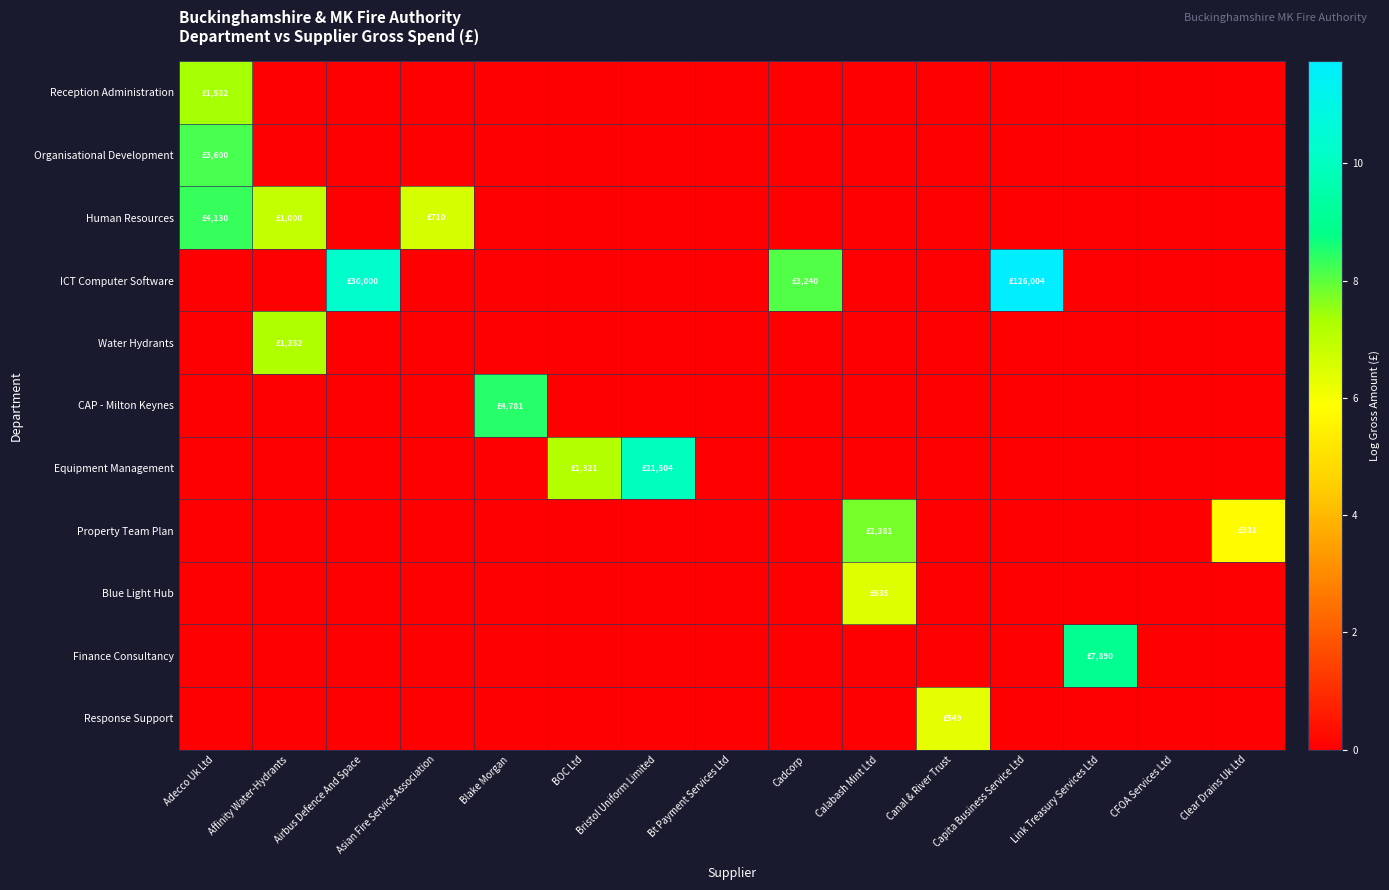

At Canal & River Trust, list the series in order from largest to smallest.

Response Support, Reception Administration, Organisational Development, Human Resources, ICT Computer Software, Water Hydrants, CAP - Milton Keynes, Equipment Management, Property Team Plan, Blue Light Hub, Finance Consultancy